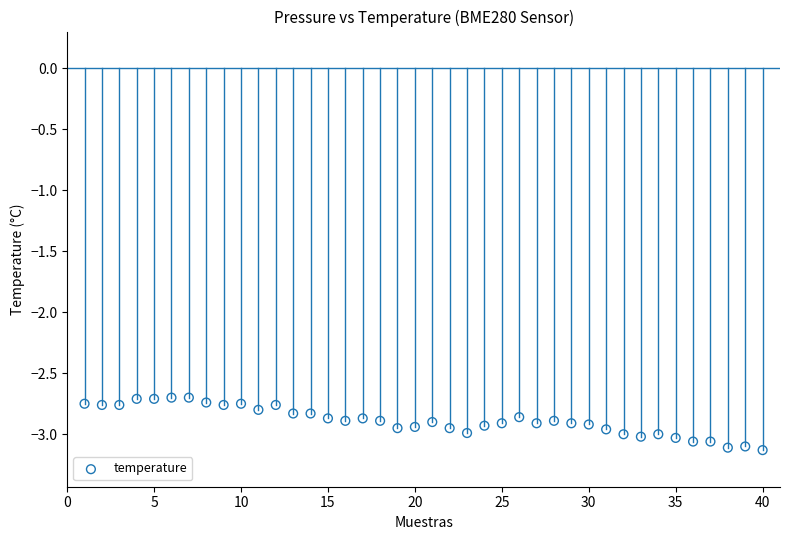

What is the range of Y values (max minus min)?

0.4